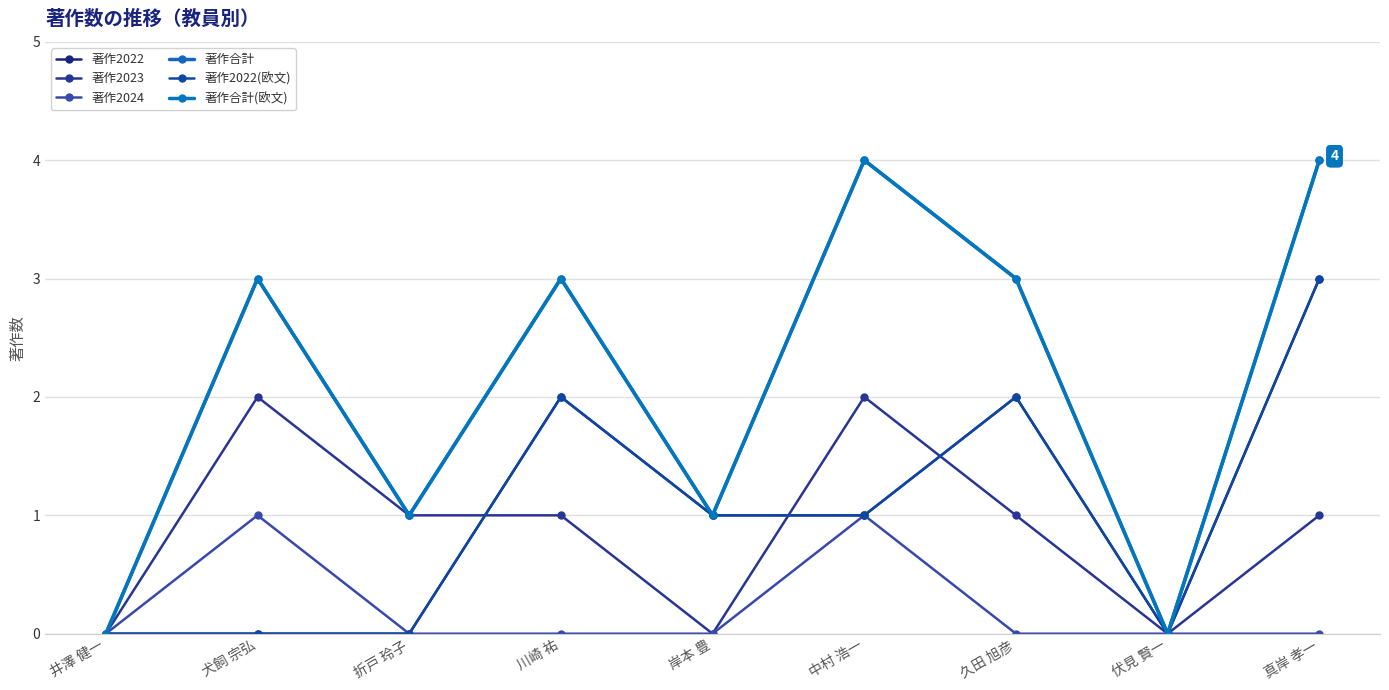

How many lines are shown in the chart?

6